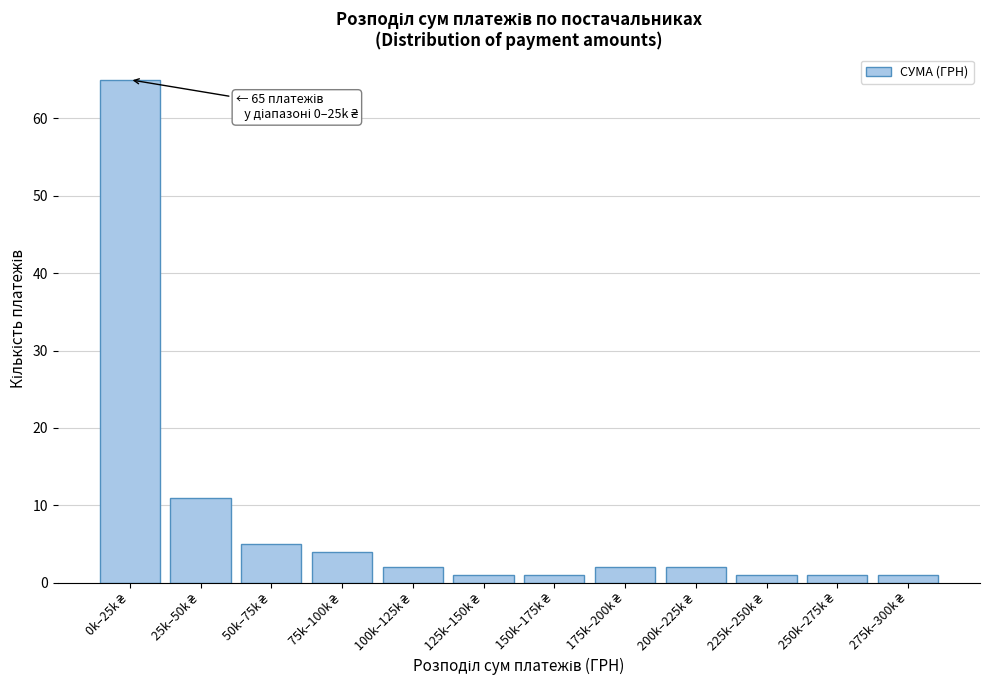

Reading left to right, transcribe all the data shown in this chart.

65	11	5	4	2	1	1	2	2	1	1	1